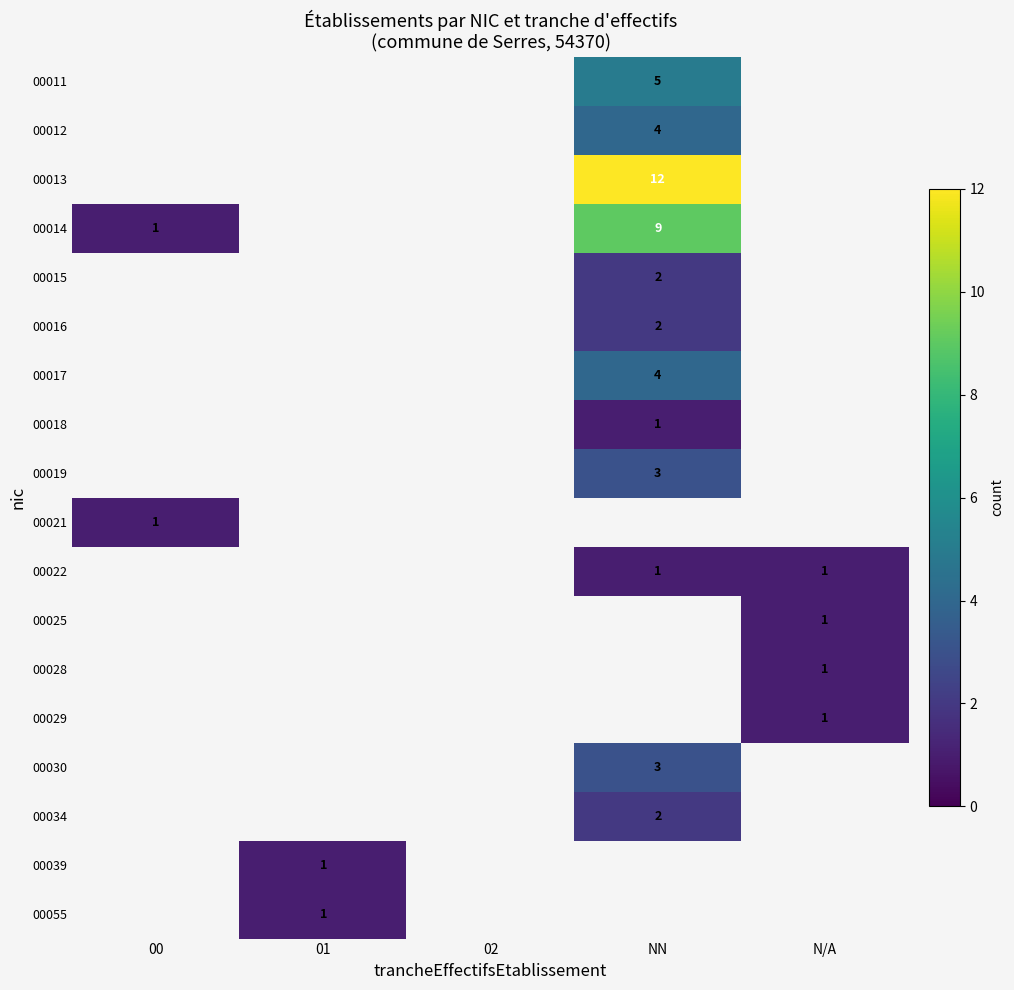

The 00022 series shows 1 at NN. True or false?

True